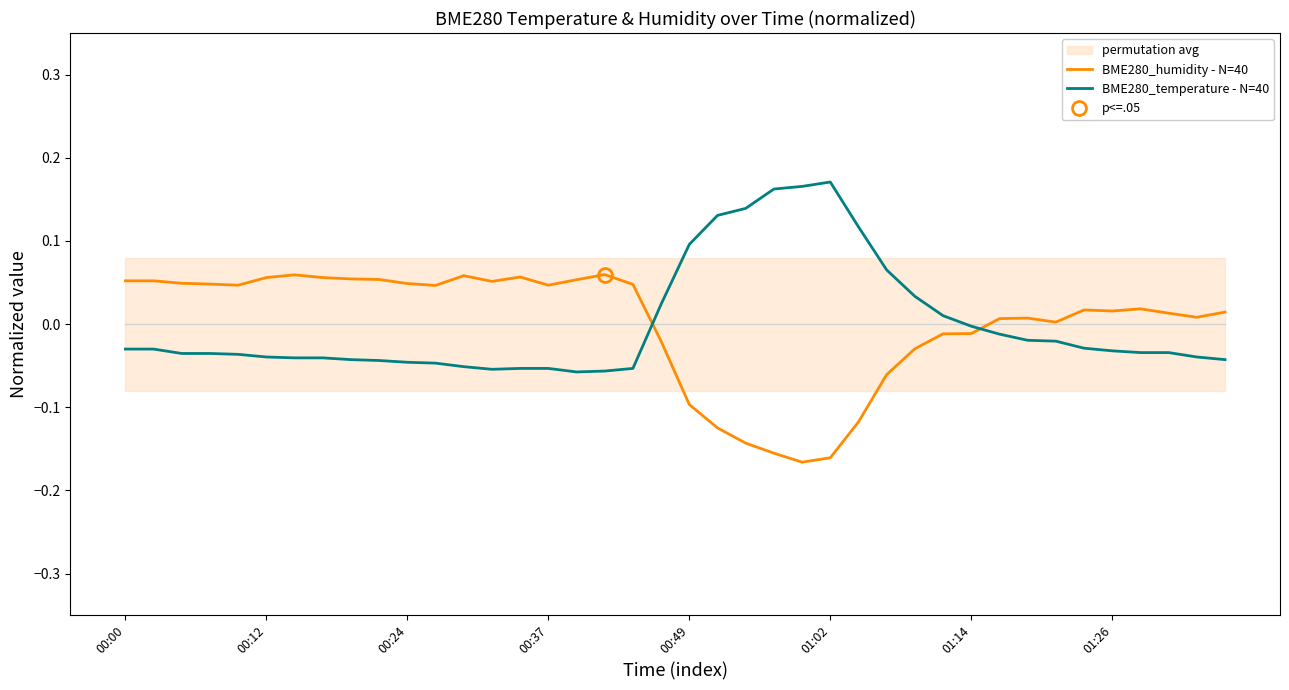

How many negative values does the BME280_humidity - N=40 series have?

12